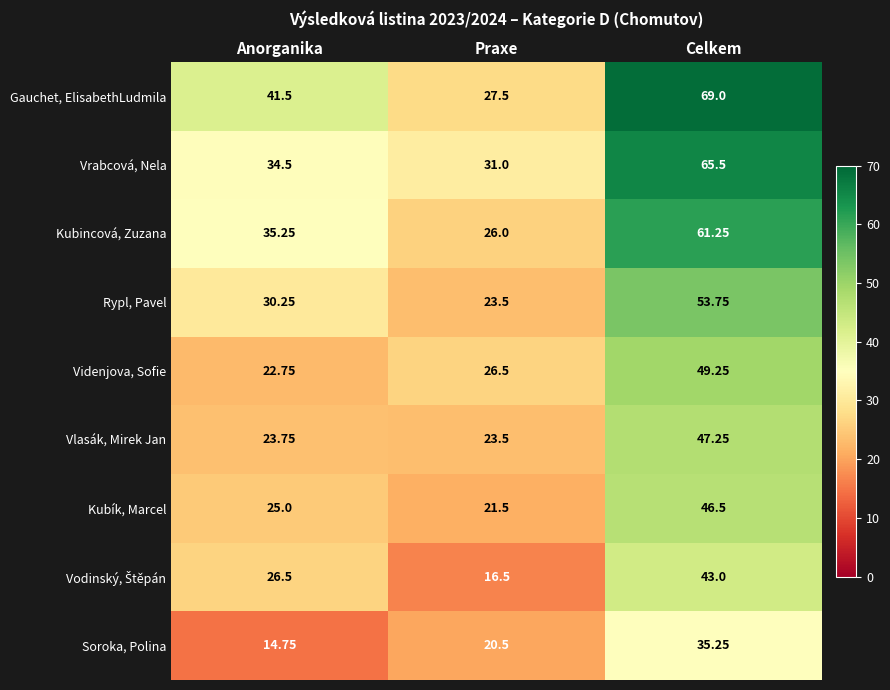

At which category does the chart reach its minimum across all series?

Anorganika